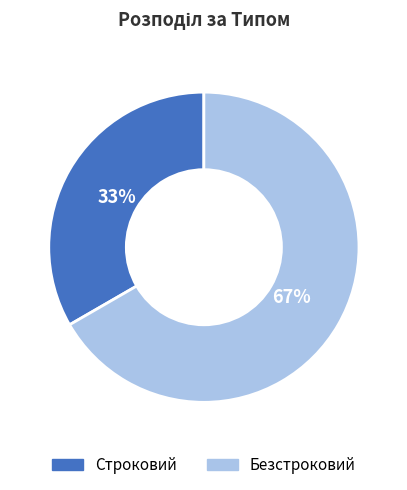

Rank the categories by value from lowest to highest.

Строковий, Безстроковий